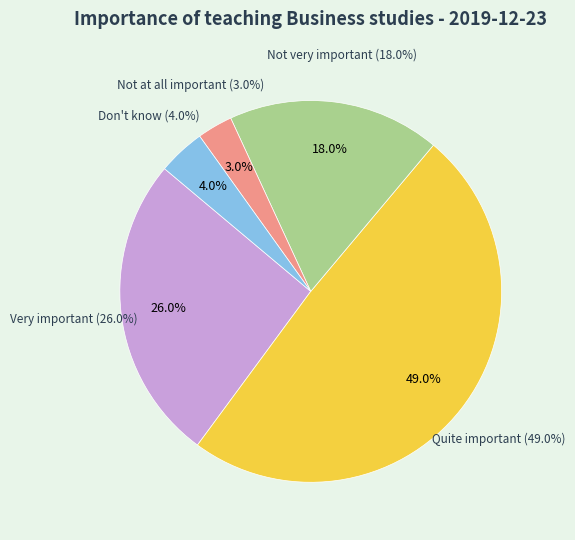

How many segments does this pie chart have?

5